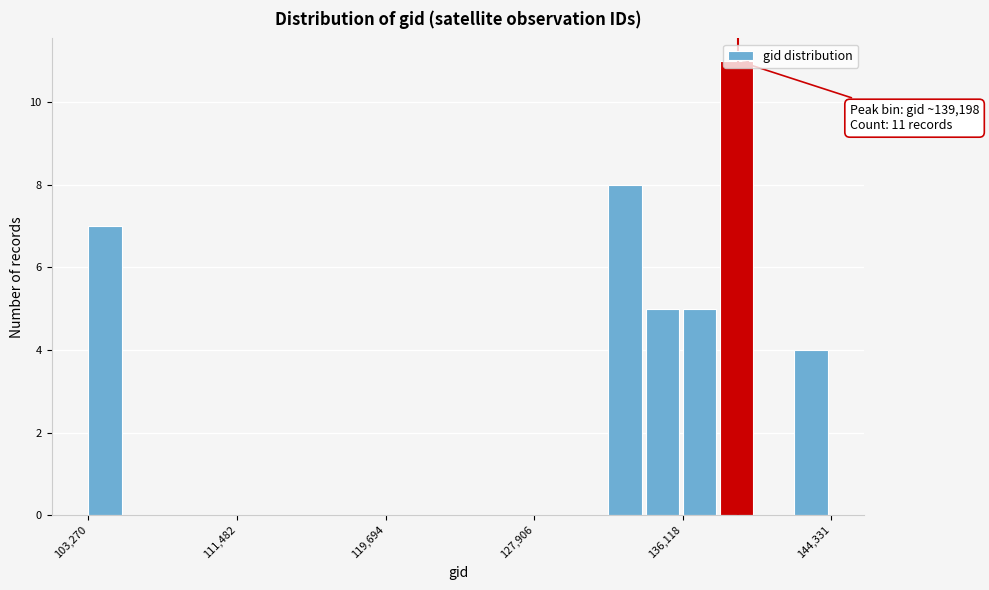

Around what value on the x-axis is the tallest bar? Give the approximate position of its centre, as read against the axis.

139000